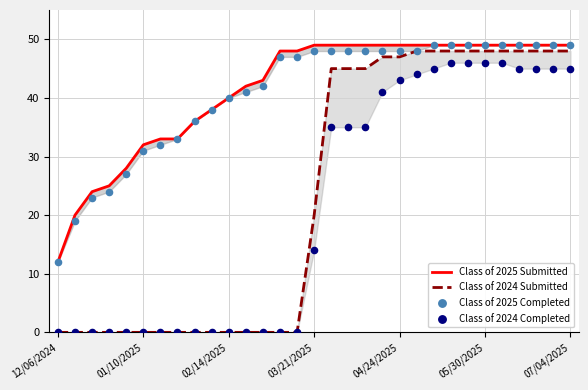

What are all the series names shown in the legend?

Class of 2025 Submitted, Class of 2024 Submitted, Class of 2025 Completed, Class of 2024 Completed